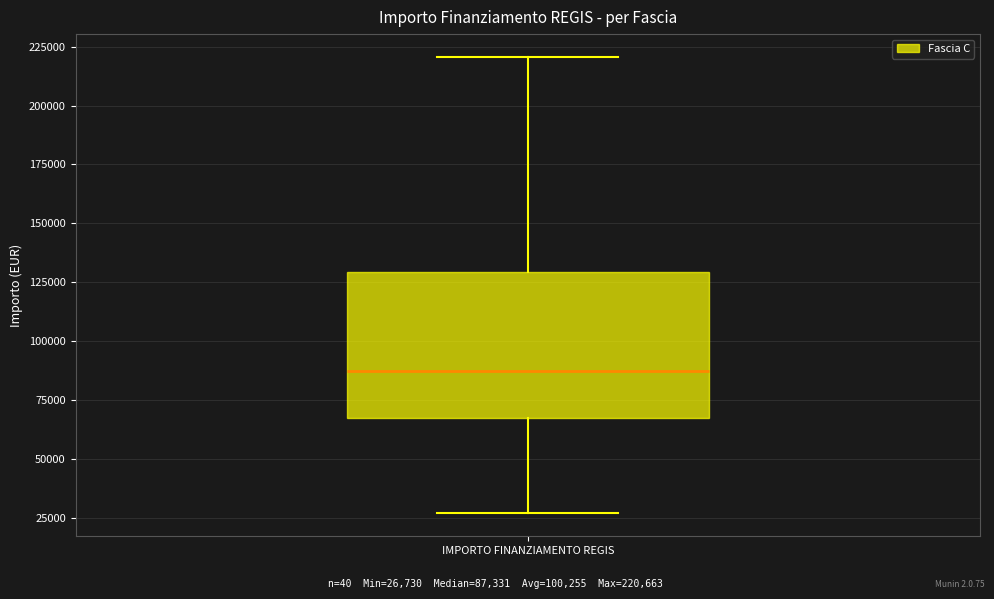

Where does the upper whisker of the box for IMPORTO FINANZIAMENTO REGIS end on the y-axis? The values are not printed on the chart, so give them approximately, as read against the axis.

220000